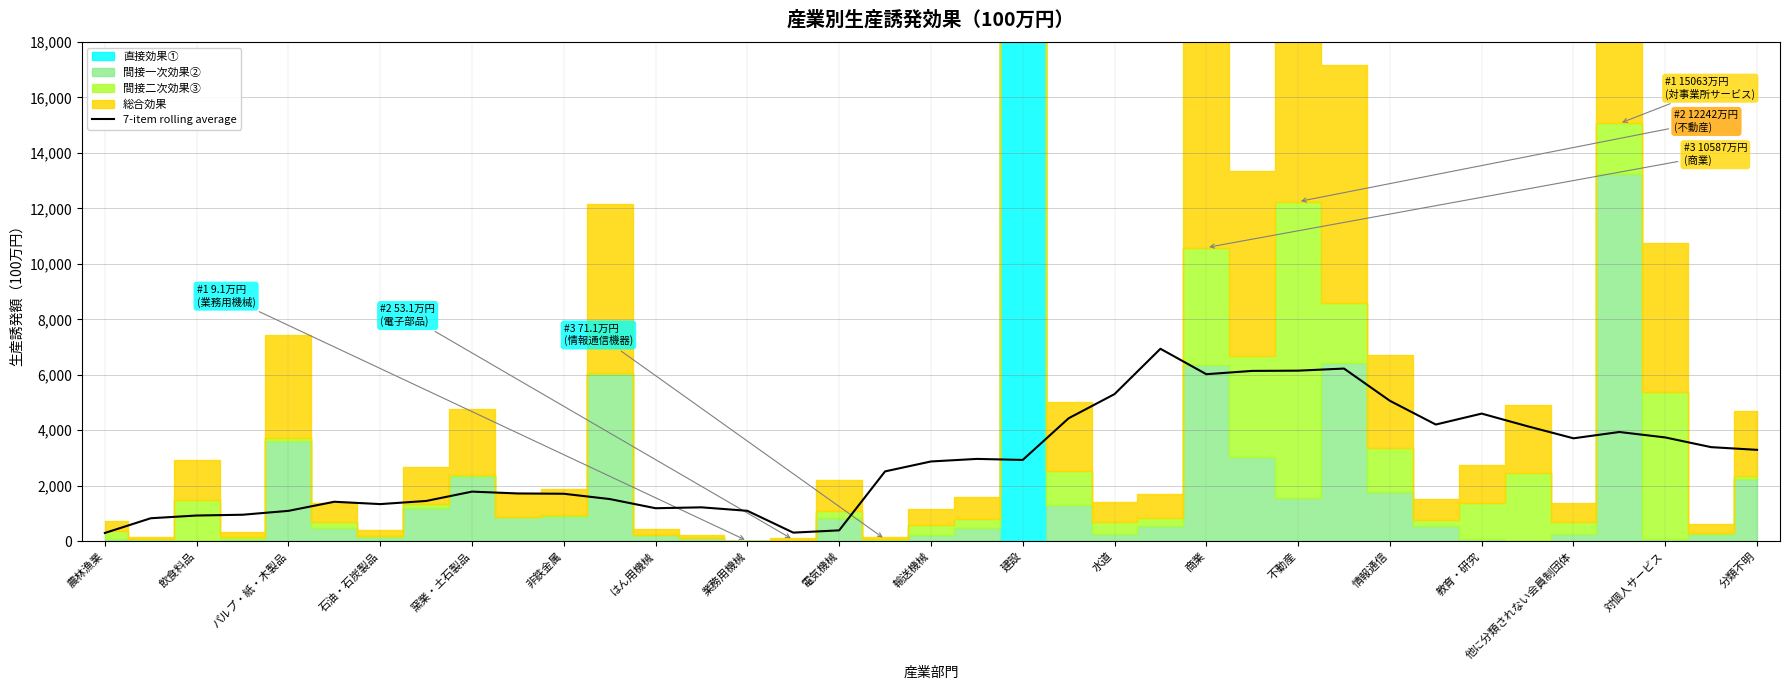

True or false: there are more than 1 points higher than both neighbors.

True